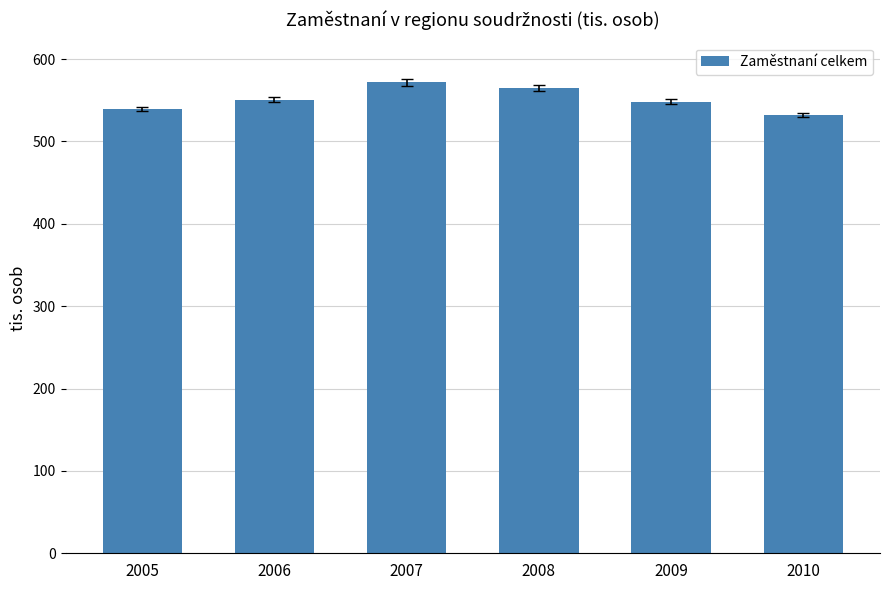

What is the value of the 5th bar from the left?

548.2